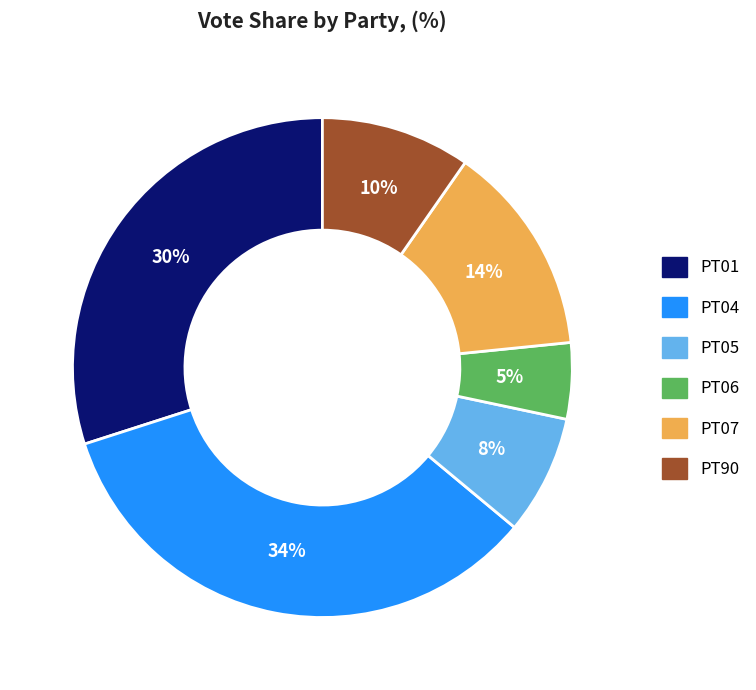

What percentage is the PT06 slice, to the nearest percent?

5%